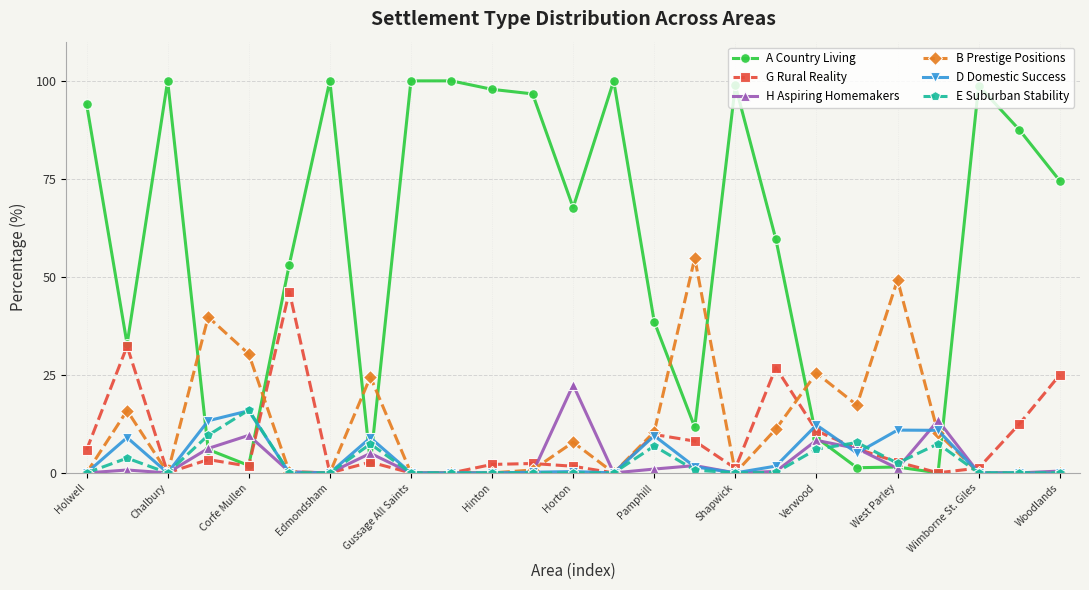

What is the maximum value shown in the chart?

100.0